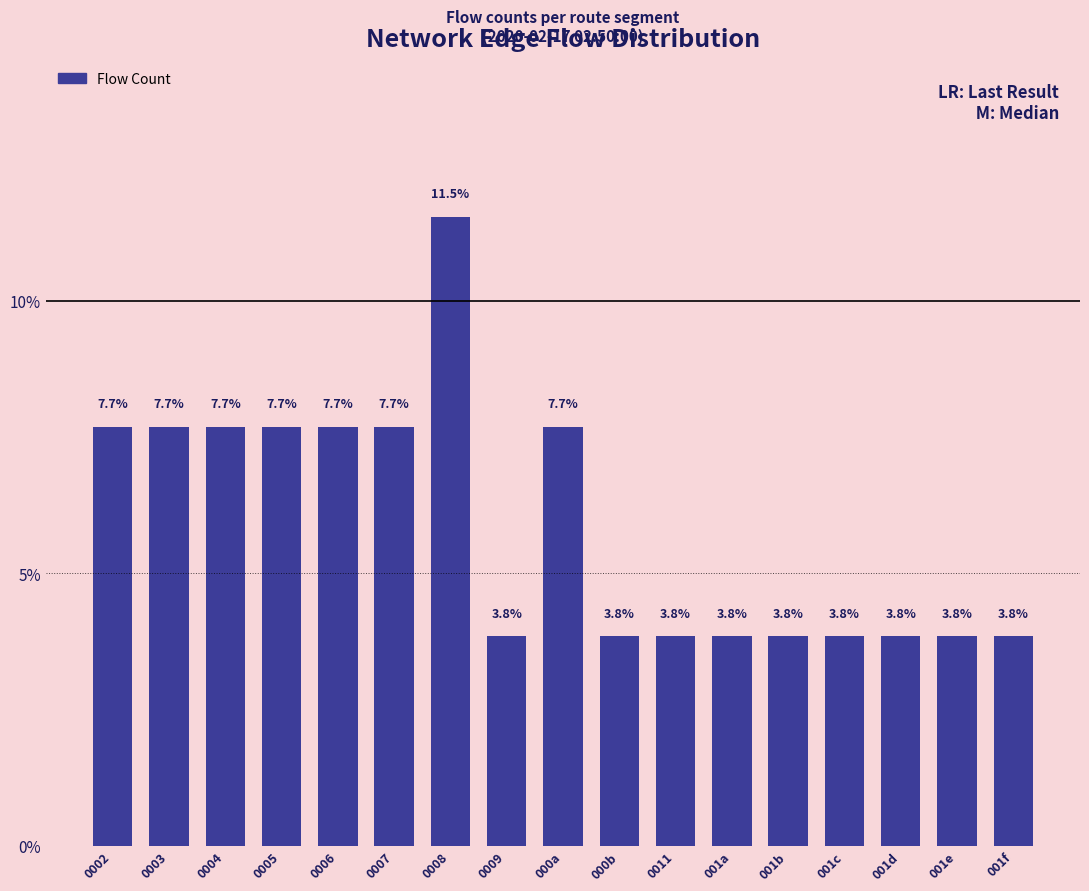

Reading left to right, what are all the values shown in this chart?

0002=7.7	0003=7.7	0004=7.7	0005=7.7	0006=7.7	0007=7.7	0008=11.5	0009=3.8	000a=7.7	000b=3.8	0011=3.8	001a=3.8	001b=3.8	001c=3.8	001d=3.8	001e=3.8	001f=3.8